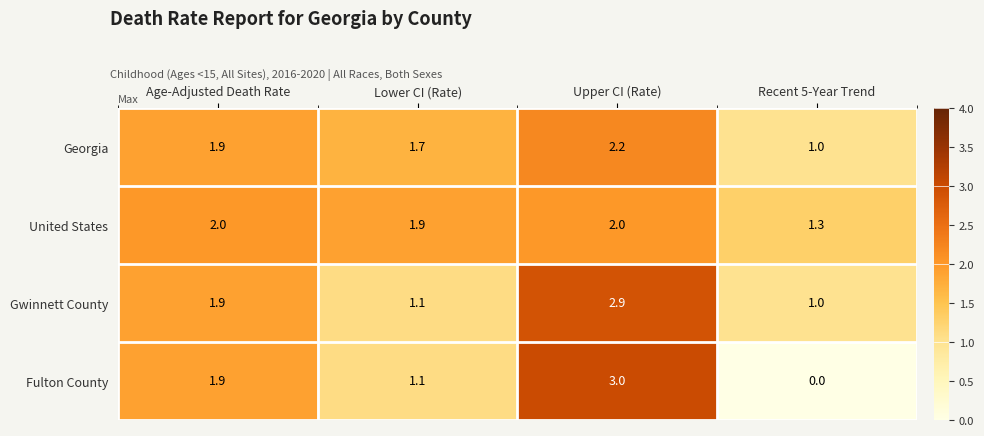

At which category does the chart reach its peak across all series?

Upper CI (Rate)